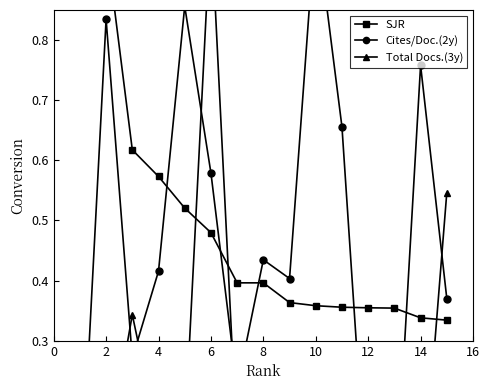

True or false: Cites/Doc.(2y) has more than 1 points higher than both neighbors.

True